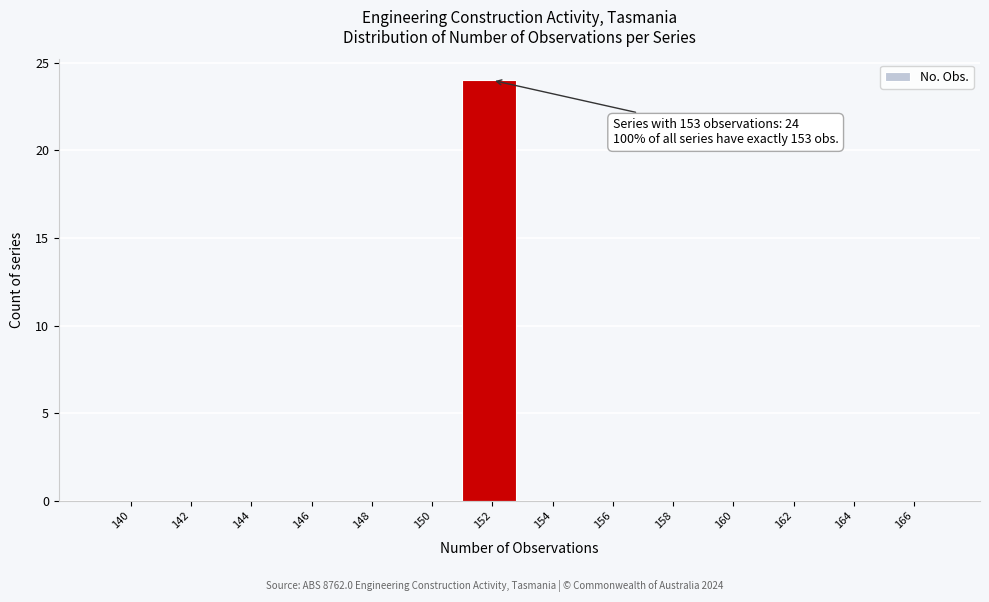

Reading right to left, list all the values displayed in this chart.

166=0	164=0	162=0	160=0	158=0	156=0	154=0	152=24	150=0	148=0	146=0	144=0	142=0	140=0